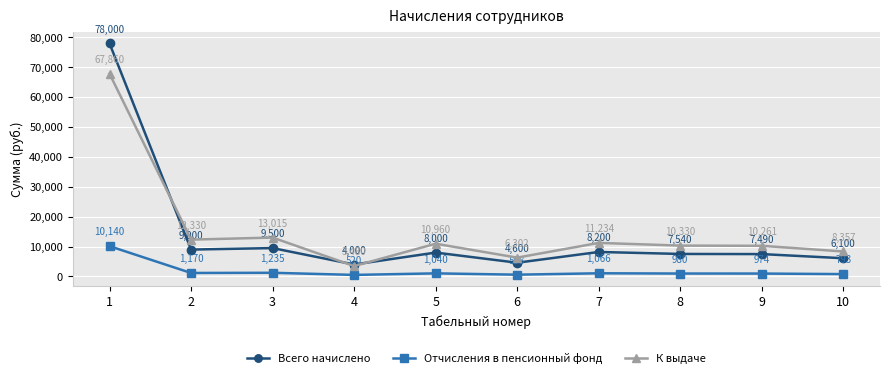

What is the average value of the Всего начислено series?

14243.0